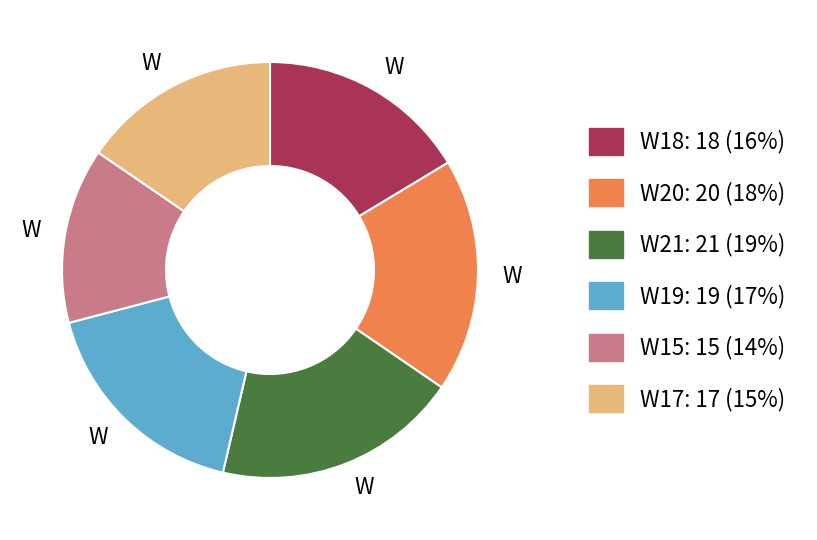

Count the number of slices in the pie.

6